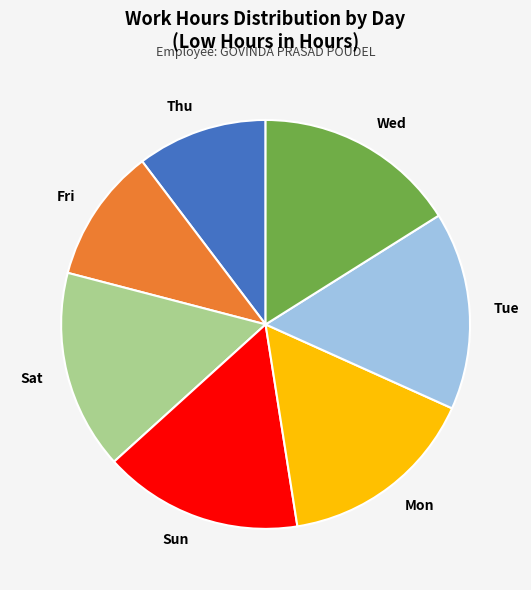

Does any single category account for the majority?

No